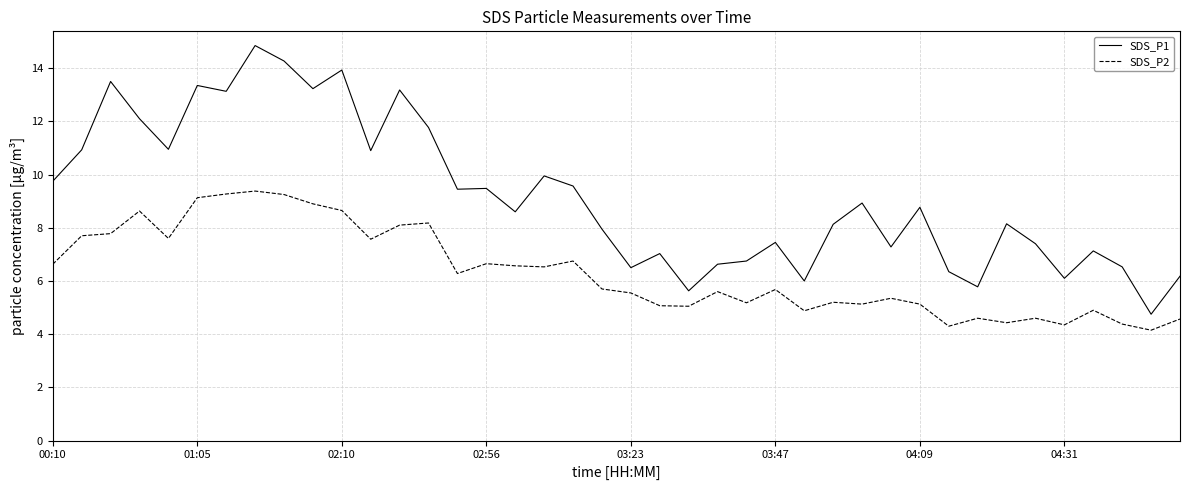

Rank the series by their maximum value, from lowest to highest.

SDS_P2, SDS_P1